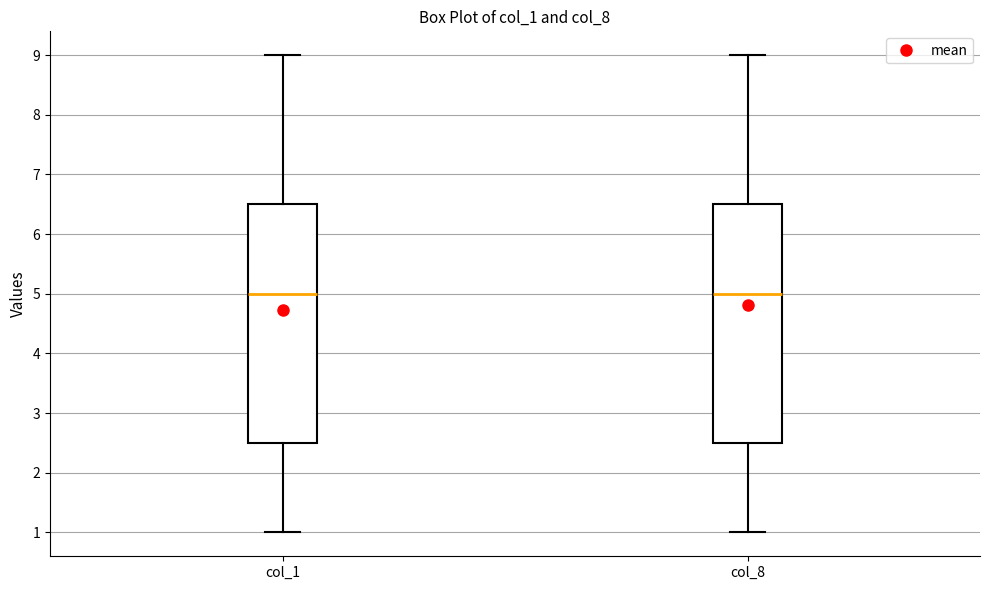

Reading left to right, transcribe this box plot: for each box, give where its median line is, the range the box spans, and where its two whiskers end, as read against the y-axis. The values are not printed on the chart, so give them approximately, as read against the axis.

col_1: median 5.0, box 2.5 to 6.5, whiskers 1.0 to 9.0
col_8: median 5.0, box 2.5 to 6.5, whiskers 1.0 to 9.0